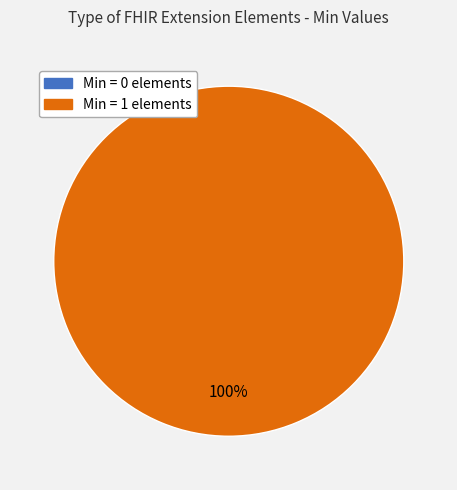

Which slice is the smallest?

Extension